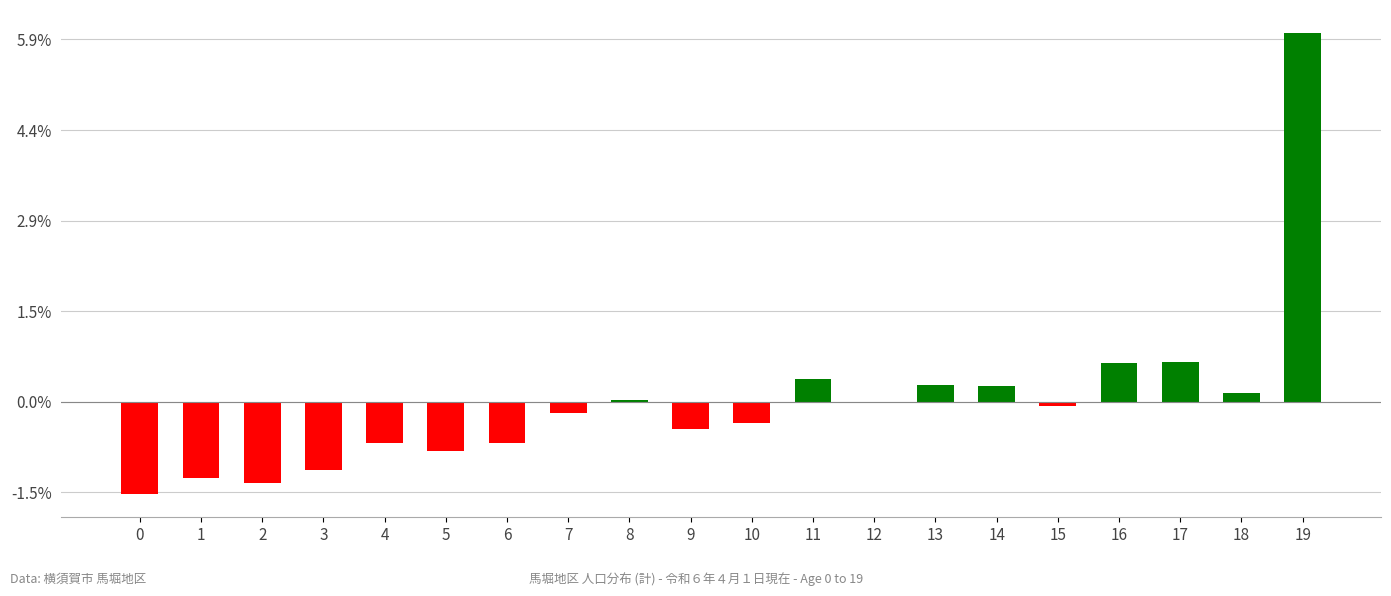

Are the bars horizontal?

No